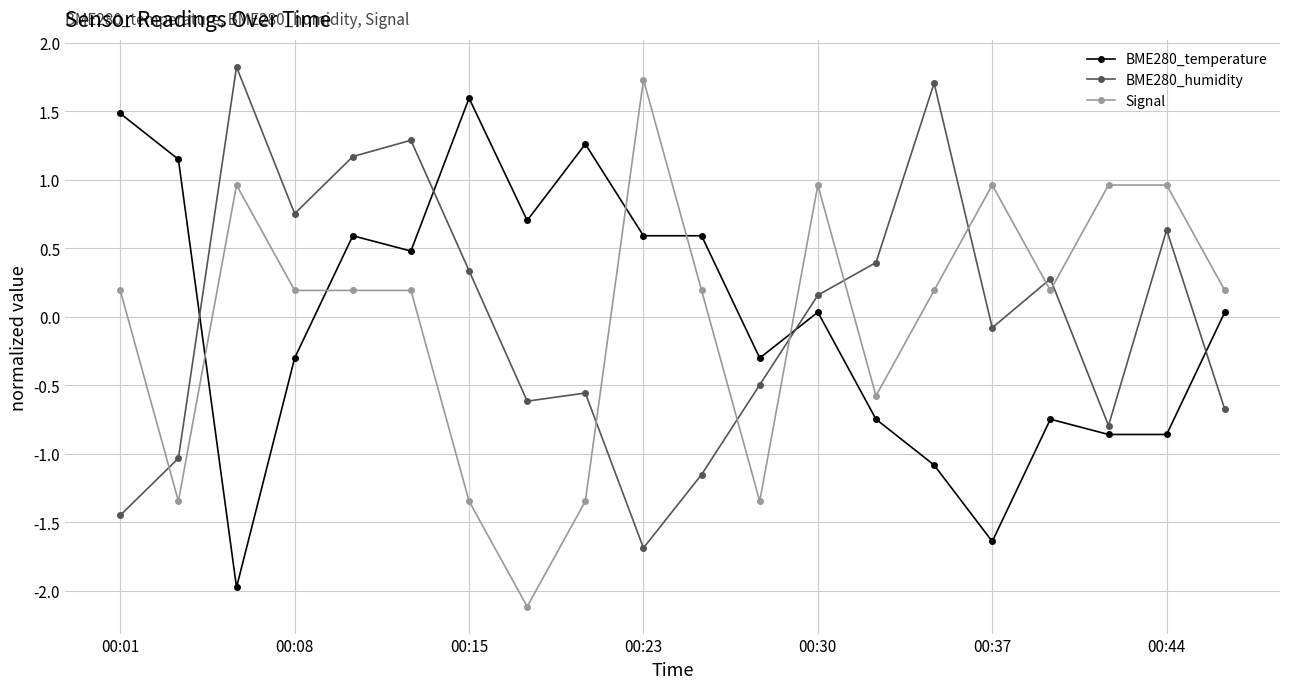

What is the difference between the second highest and minimum values in the Signal series?

3.1